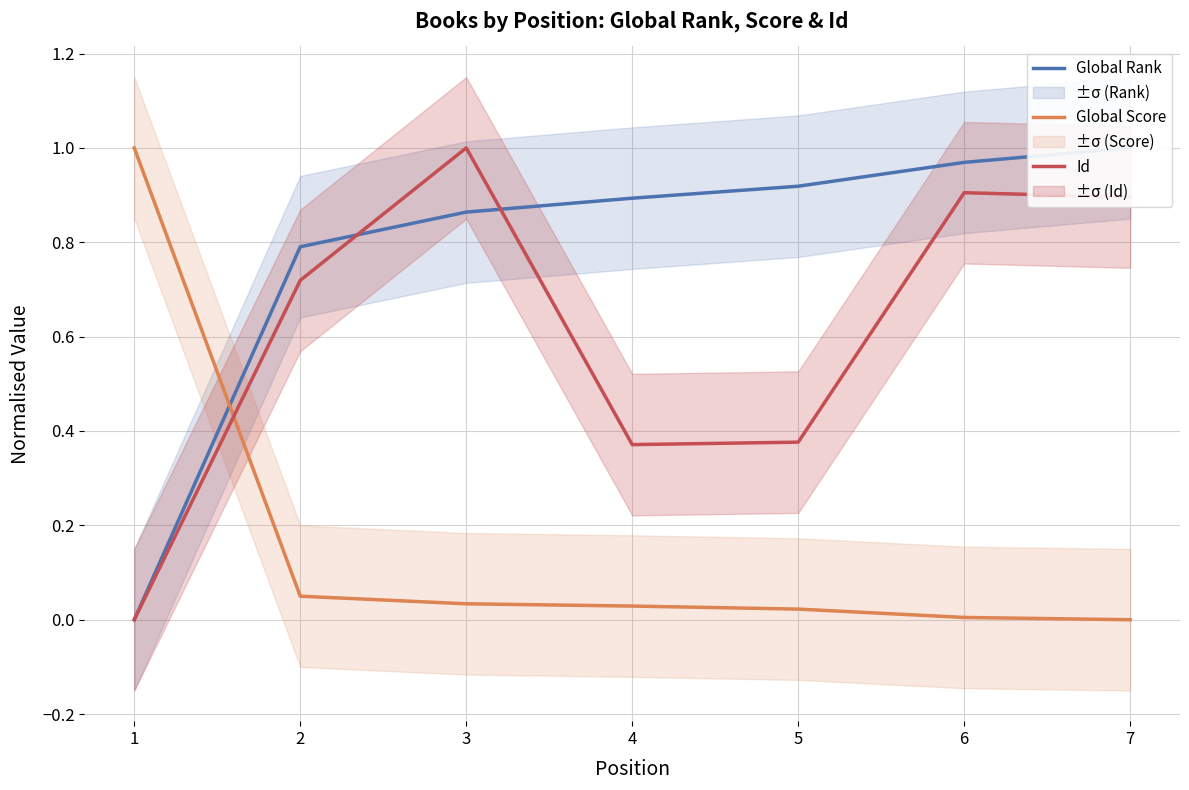

Which series ends up on top after the final intersection of Global Score and Global Rank?

Global Rank